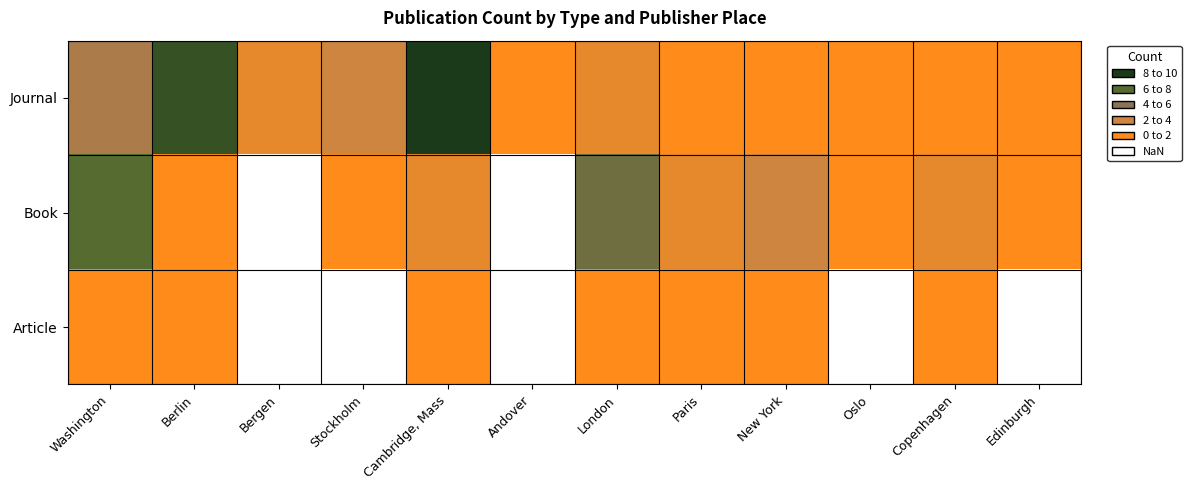

At which category is the sum across all series the highest?

Washington